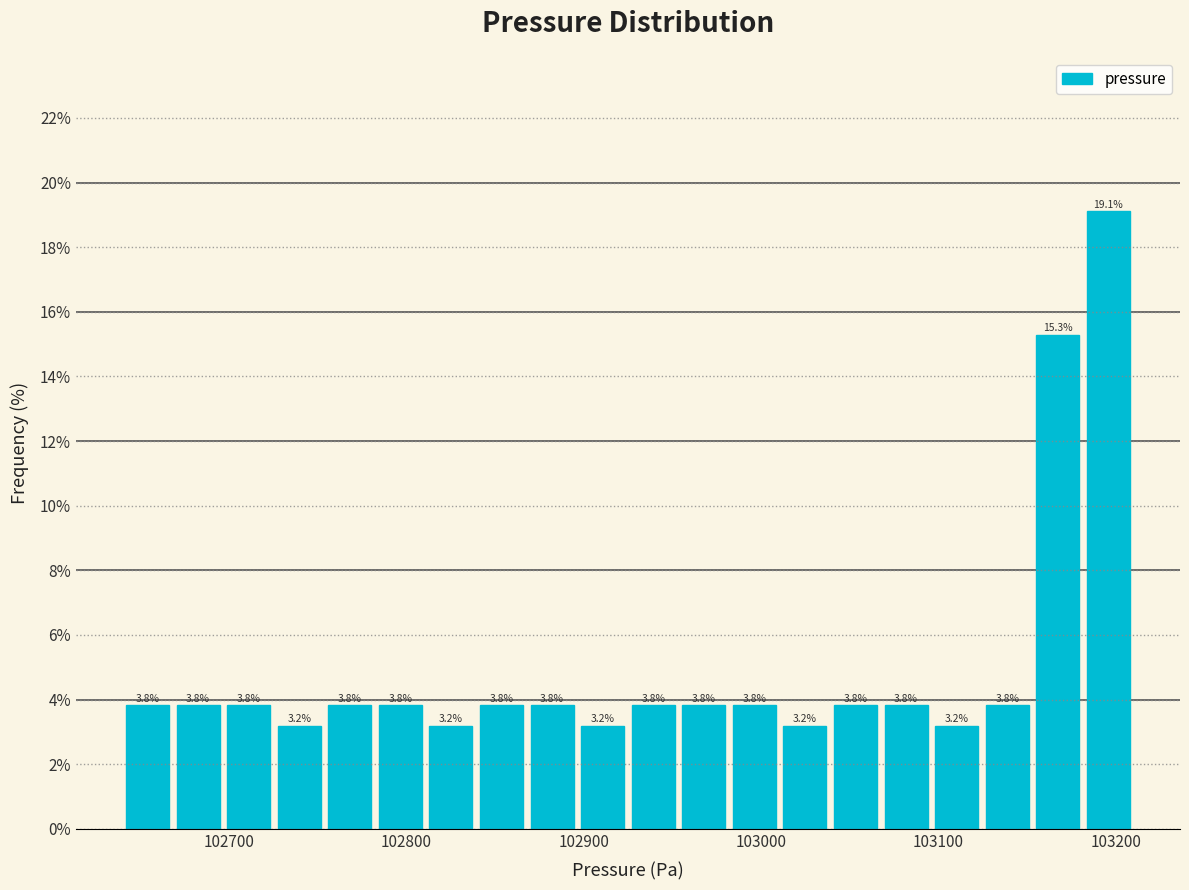

Read against the x-axis, roughly where is the centre of the tallest bar?

103200